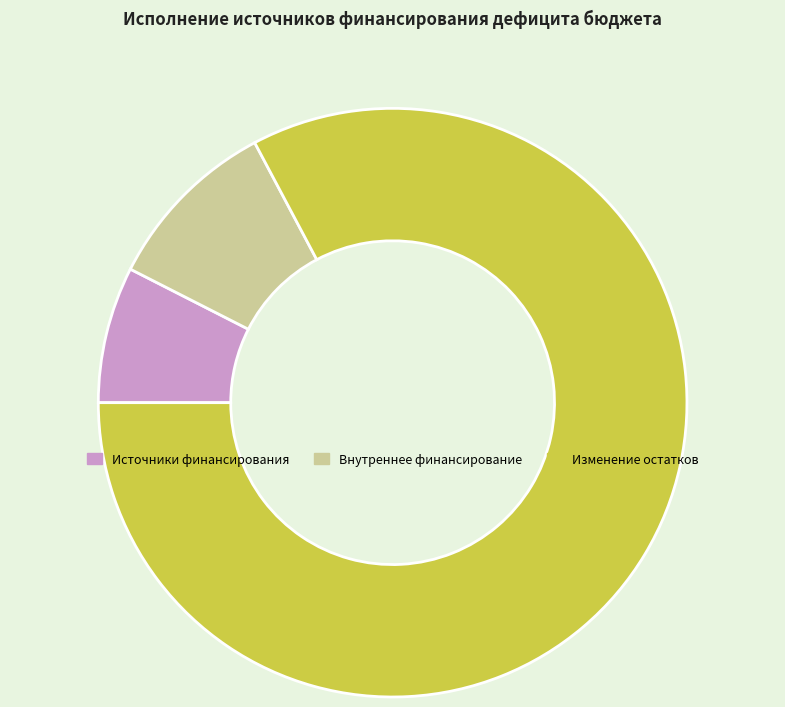

Does Изменение остатков represent more than half of the total?

Yes